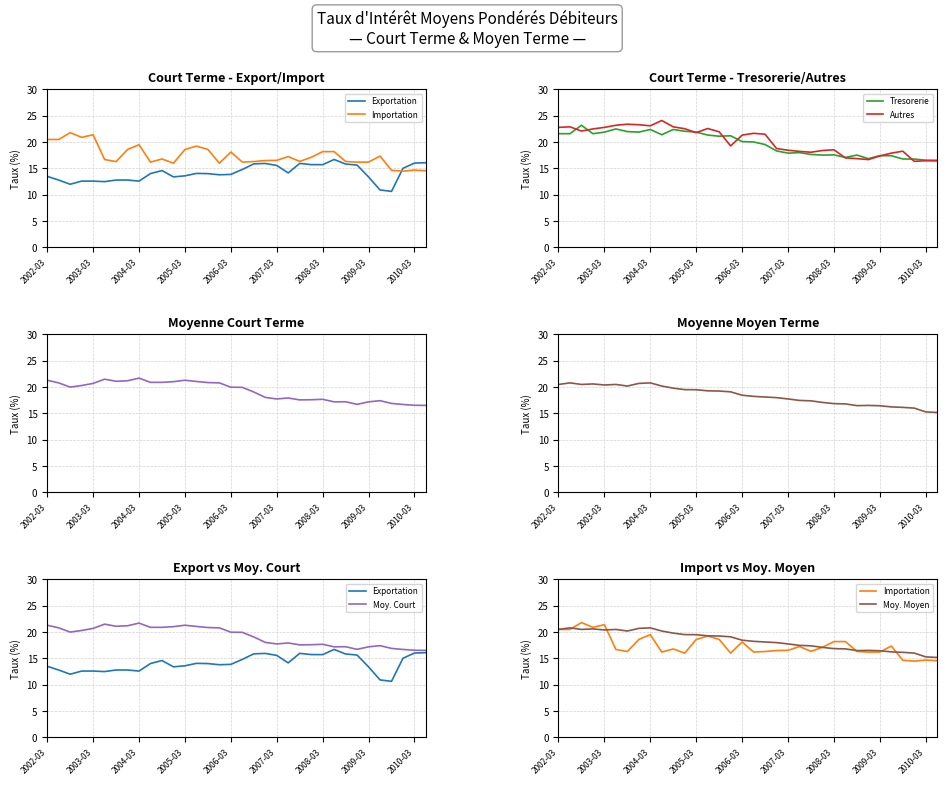

The value of Tresorerie at 2004-03 is 22.4. True or false?

True